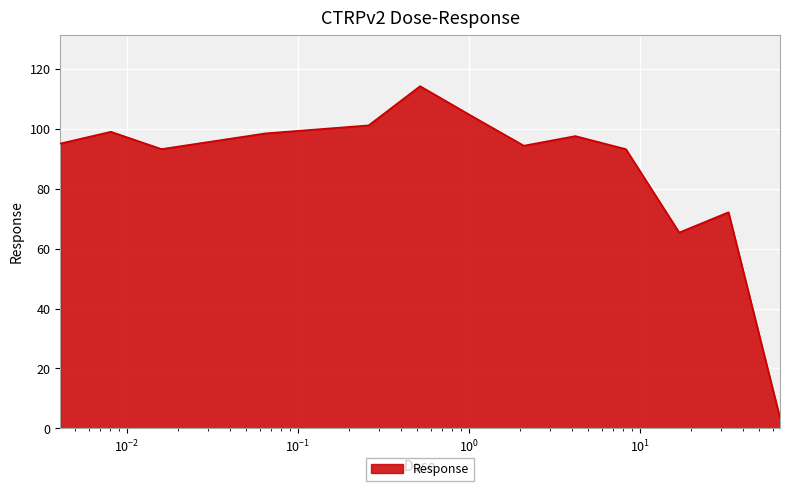

What is the average value?

87.1